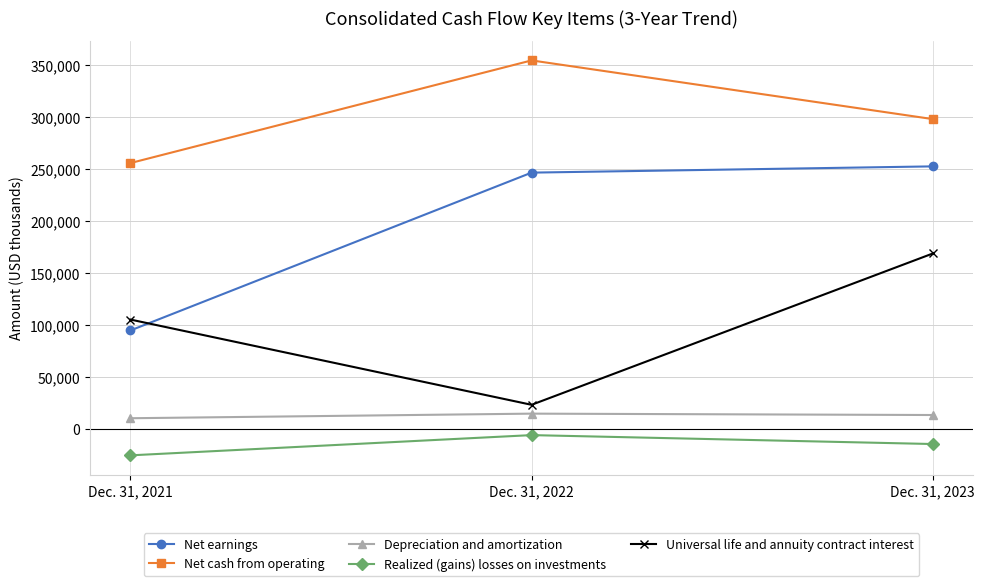

At which label is Realized (gains) losses on investments closest to -16107?

Dec. 31, 2023